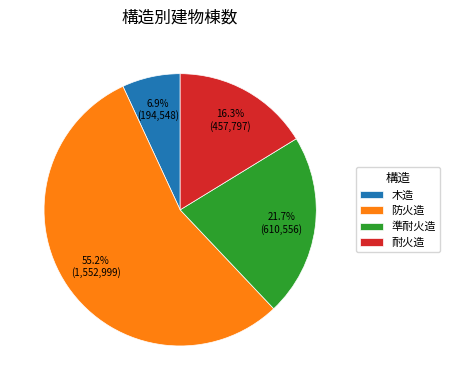

Is it true that 準耐火造 is 32% of the pie?

False